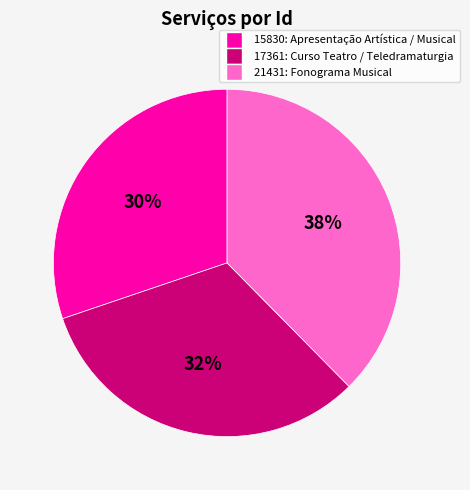

Is the sum of 17361: Curso Teatro / Teledramaturgia and 21431: Fonograma Musical greater than half?

Yes